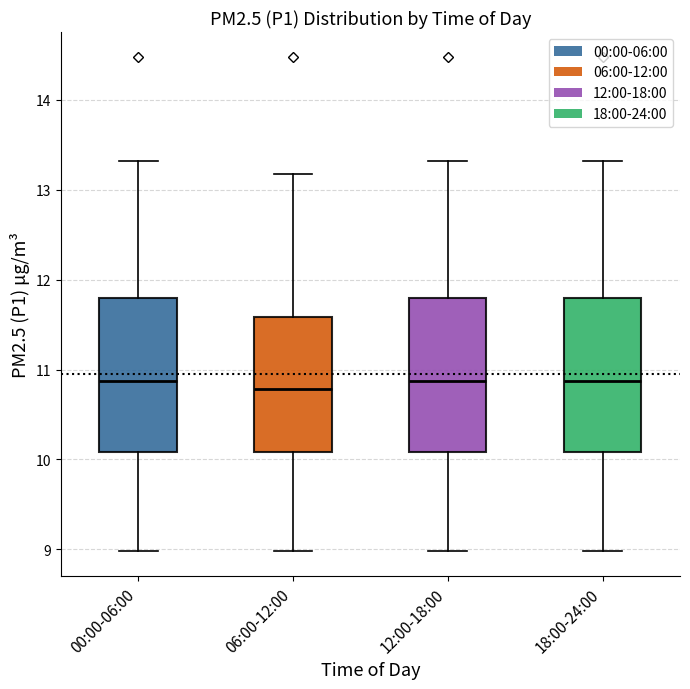

Reading left to right, transcribe this box plot: for each box, give where its median line is, the range the box spans, and where its two whiskers end, as read against the y-axis. The values are not printed on the chart, so give them approximately, as read against the axis.

00:00-06:00: median 10.9, box 10.1 to 11.8, whiskers 9.0 to 13.3
06:00-12:00: median 10.8, box 10.1 to 11.6, whiskers 9.0 to 13.2
12:00-18:00: median 10.9, box 10.1 to 11.8, whiskers 9.0 to 13.3
18:00-24:00: median 10.9, box 10.1 to 11.8, whiskers 9.0 to 13.3